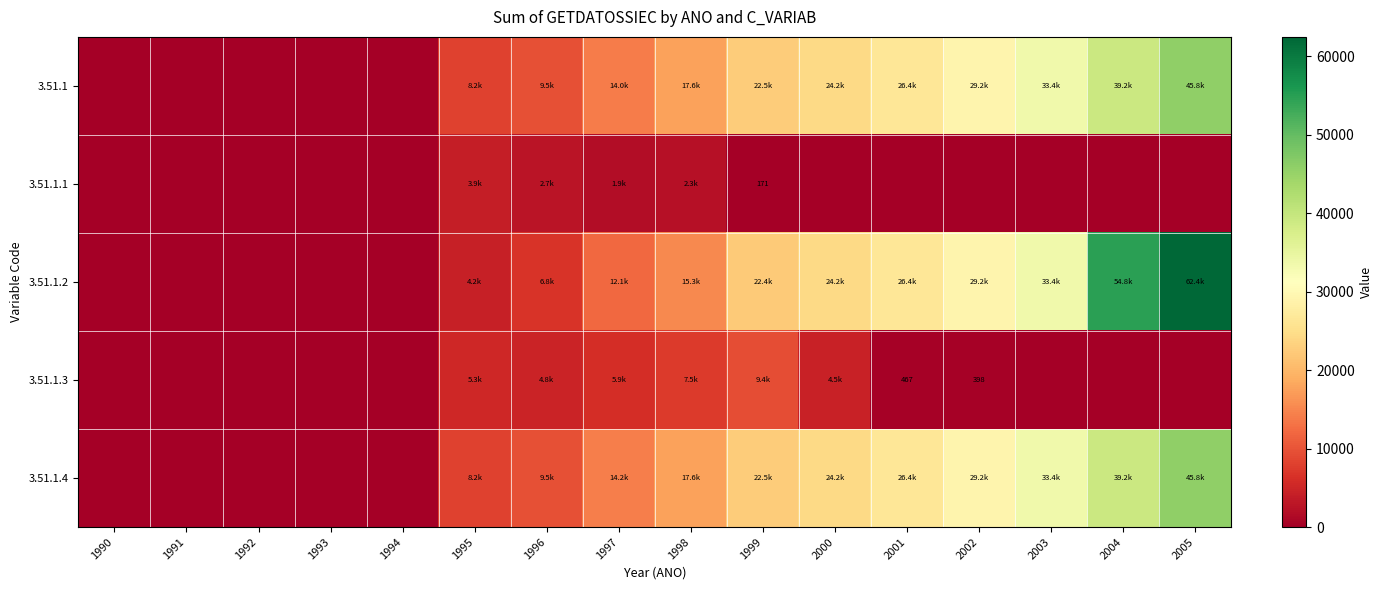

What is the highest value of the 3.51.1.4 series?

45825.9